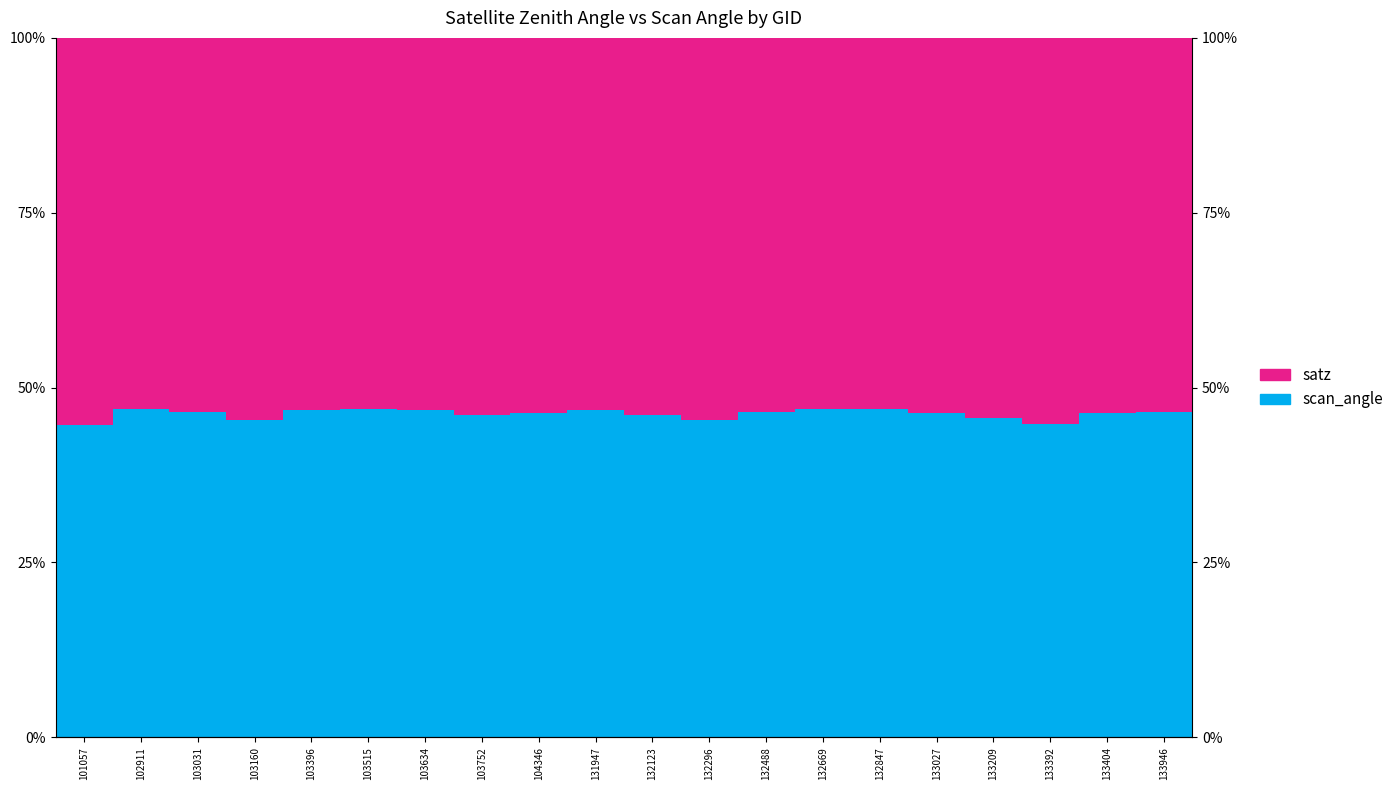

Rank the categories by scan_angle value from highest to lowest.

103515, 102911, 132669, 132847, 103634, 131947, 103396, 103031, 132488, 133946, 133404, 104346, 133027, 103752, 132123, 133209, 103160, 132296, 133392, 101057